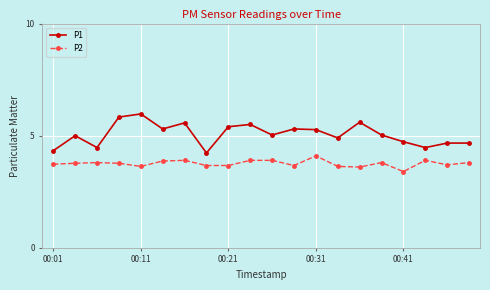

Which series has the largest total across all categories?

P1